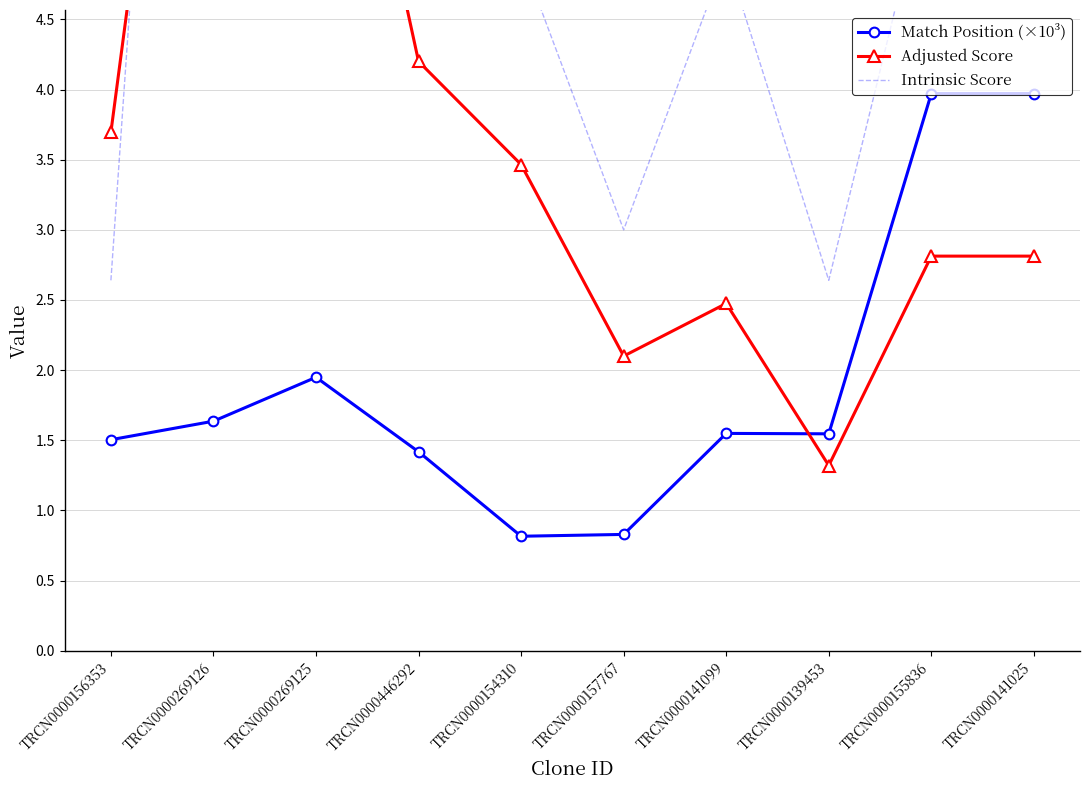

What is the lowest value of the Match Position (×10³) series?

0.8